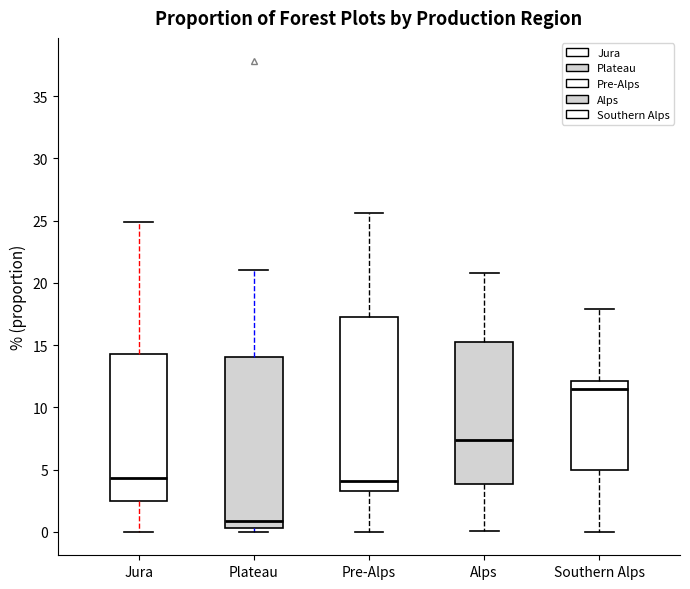

Reading left to right, read every box against the y-axis: the position of its median line, the range the box covers, and the ends of its whiskers. The values are not printed on the chart, so give them approximately, as read against the axis.

Jura: median 4.5, box 2.5 to 14.5, whiskers 0.0 to 25.0
Plateau: median 1.0, box 0.5 to 14.0, whiskers 0.0 to 21.0
Pre-Alps: median 4.0, box 3.5 to 17.5, whiskers 0.0 to 25.5
Alps: median 7.5, box 4.0 to 15.5, whiskers 0.0 to 21.0
Southern Alps: median 11.5, box 5.0 to 12.0, whiskers 0.0 to 18.0